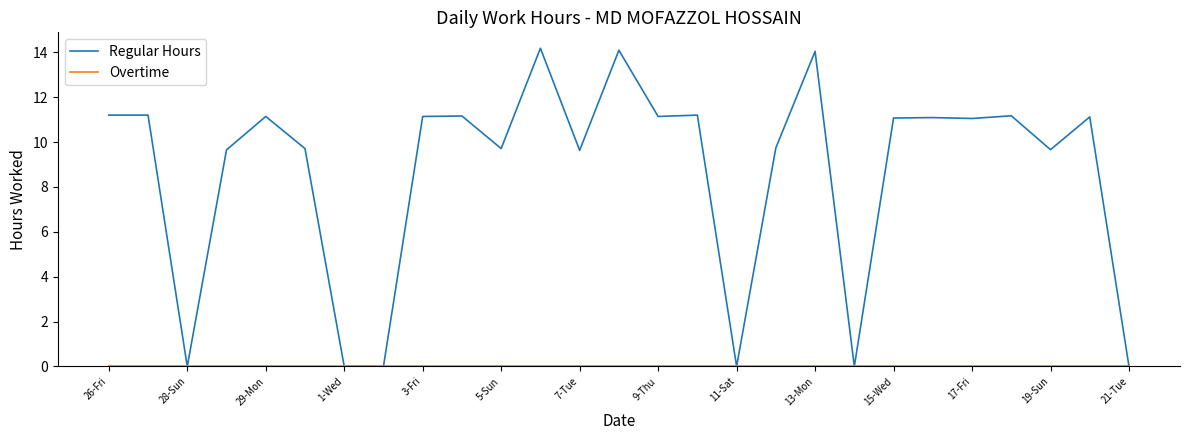

Which series has the largest total across all categories?

Regular Hours